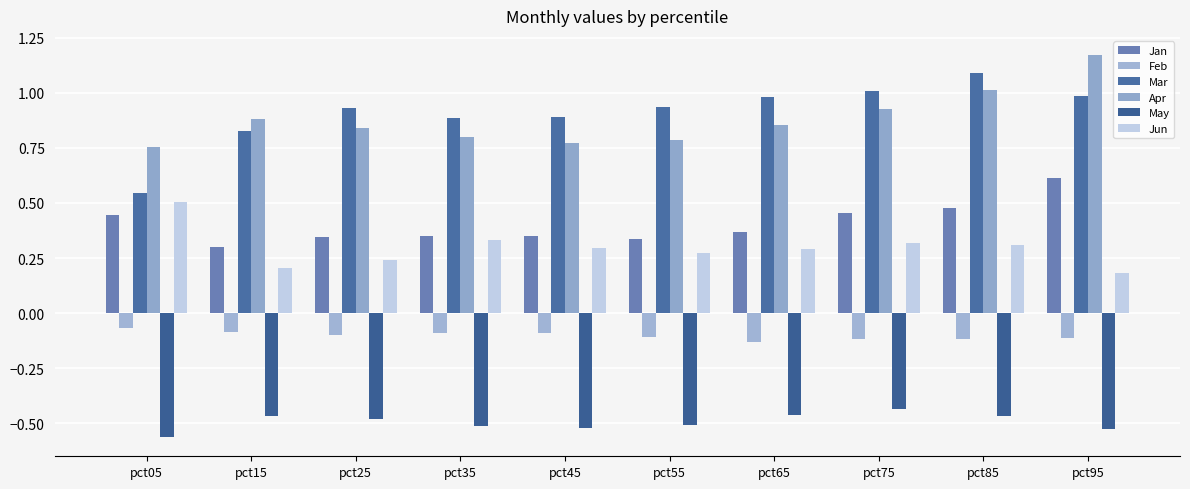

Rank the series by their maximum value, from highest to lowest.

Apr, Mar, Jan, Jun, Feb, May